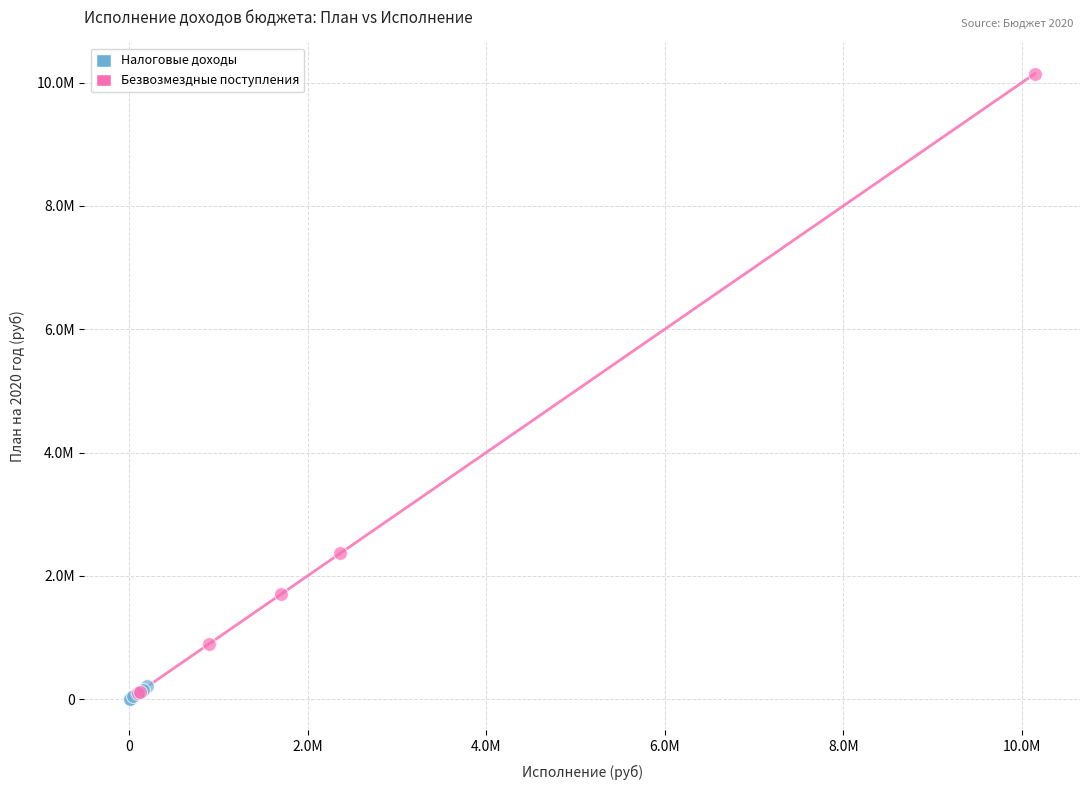

Which series has the widest spread of Y values?

Безвозмездные поступления